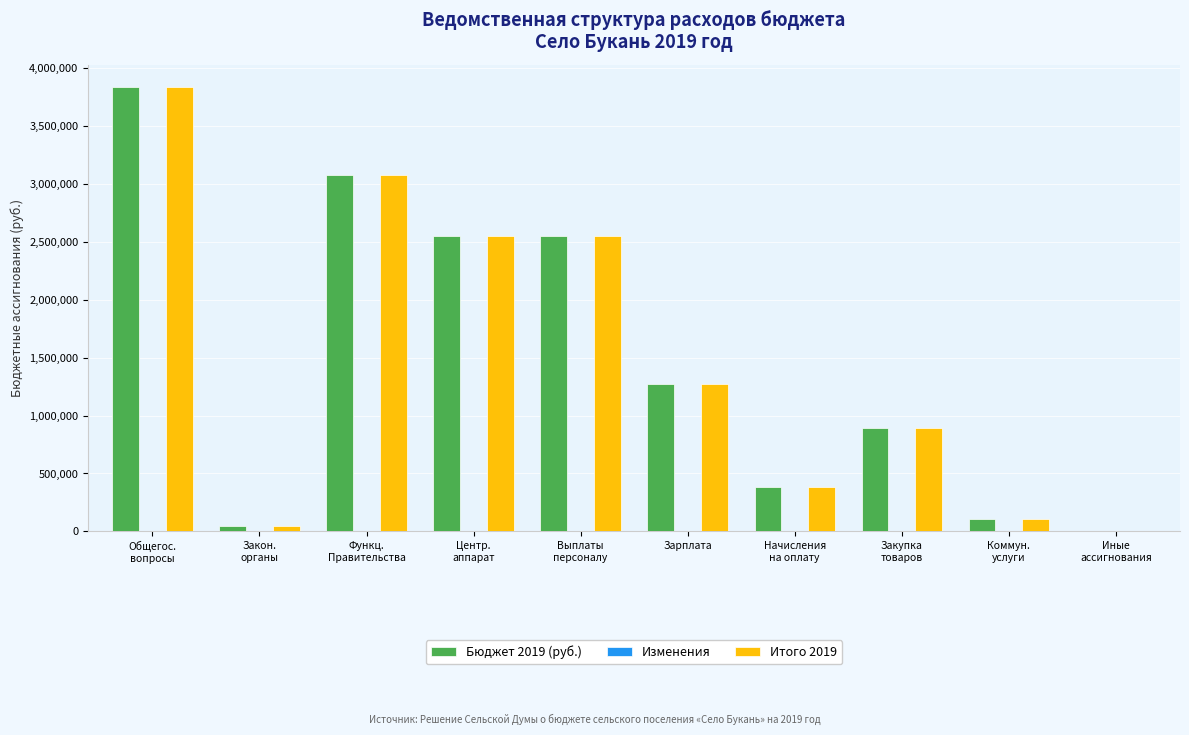

True or false: Итого 2019 has a value of 667951 at Зарплата.

False